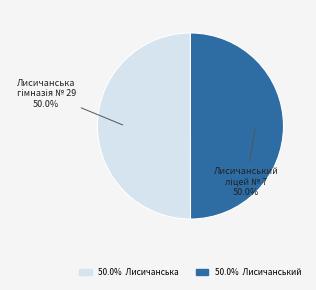

How many segments does this pie chart have?

2